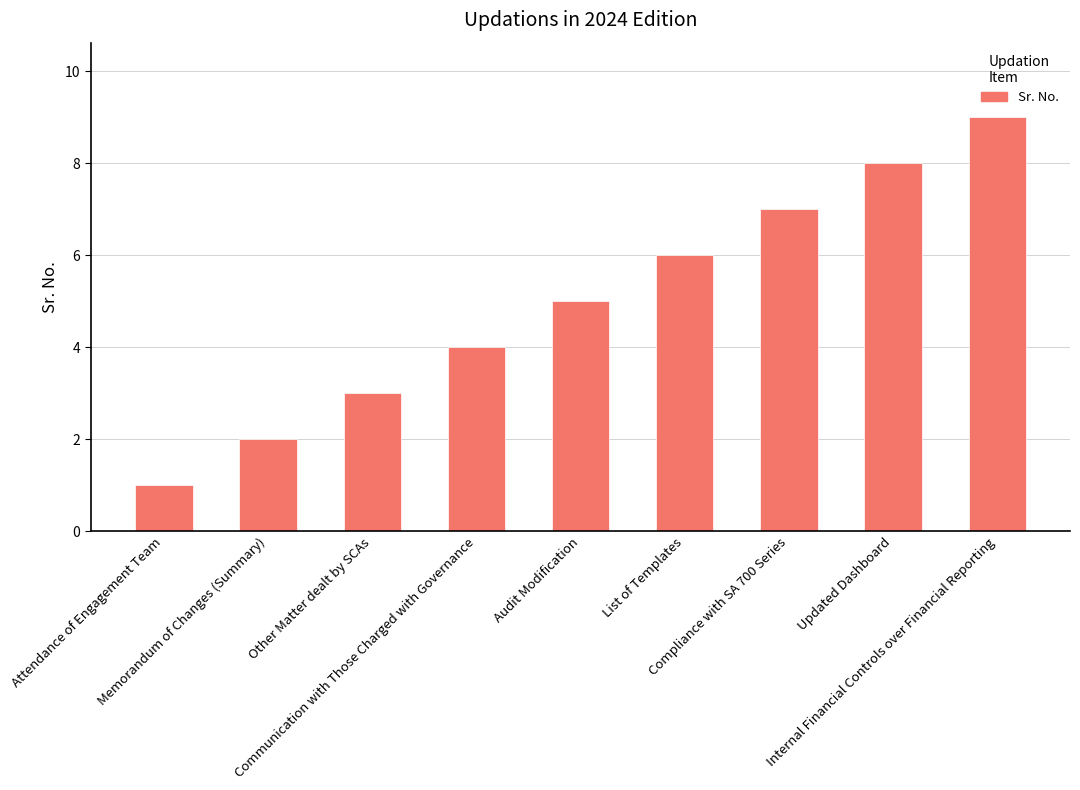

List the labels in order of value, largest first.

Internal Financial Controls over Financial Reporting, Updated Dashboard, Compliance with SA 700 Series, List of Templates, Audit Modification, Communication with Those Charged with Governance, Other Matter dealt by SCAs, Memorandum of Changes (Summary), Attendance of Engagement Team